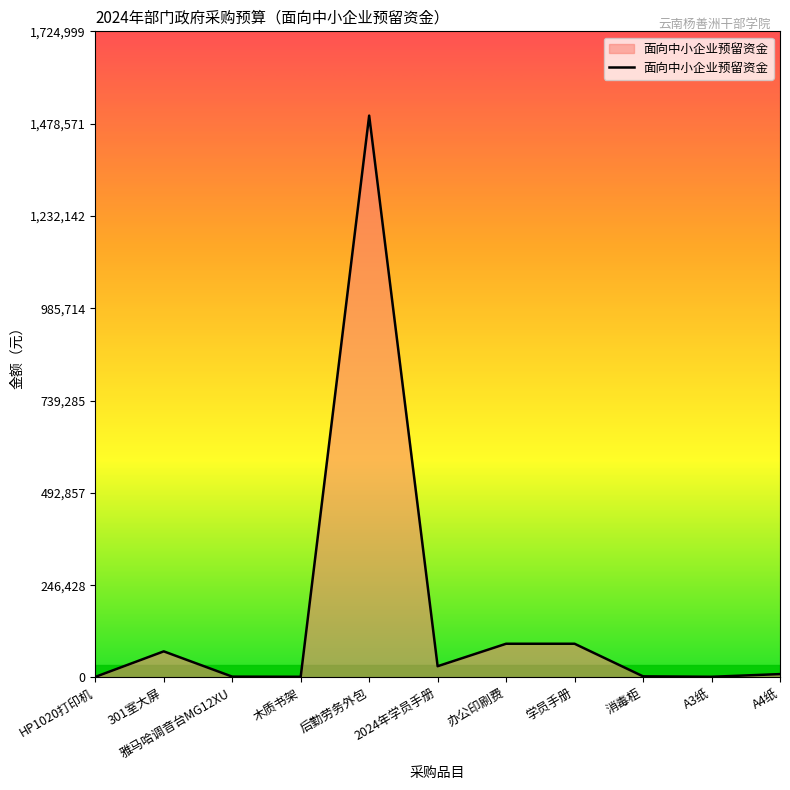

What is the difference between the values at 后勤劳务外包 and 学员手册?

1410000